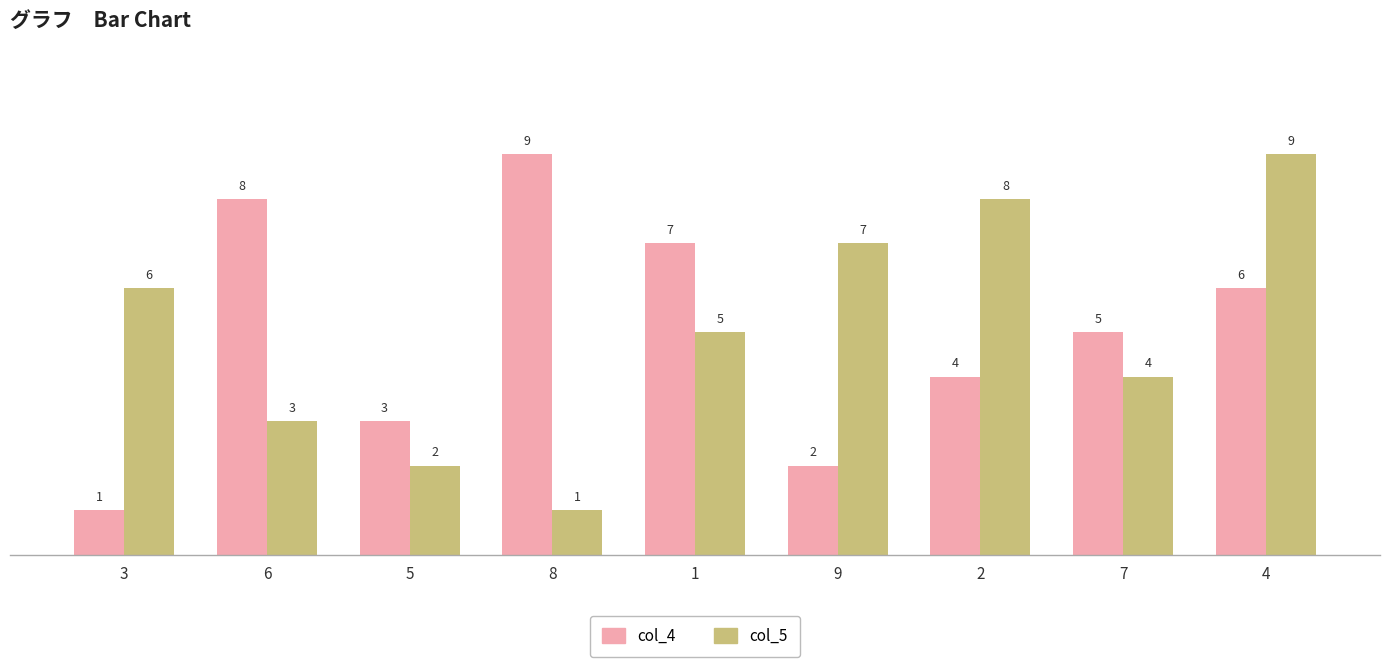

At which label does col_4 first exceed 5?

6